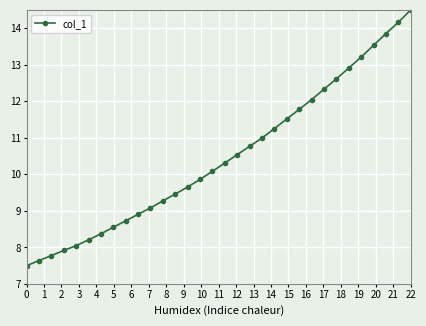

How many data points are above 10?

17